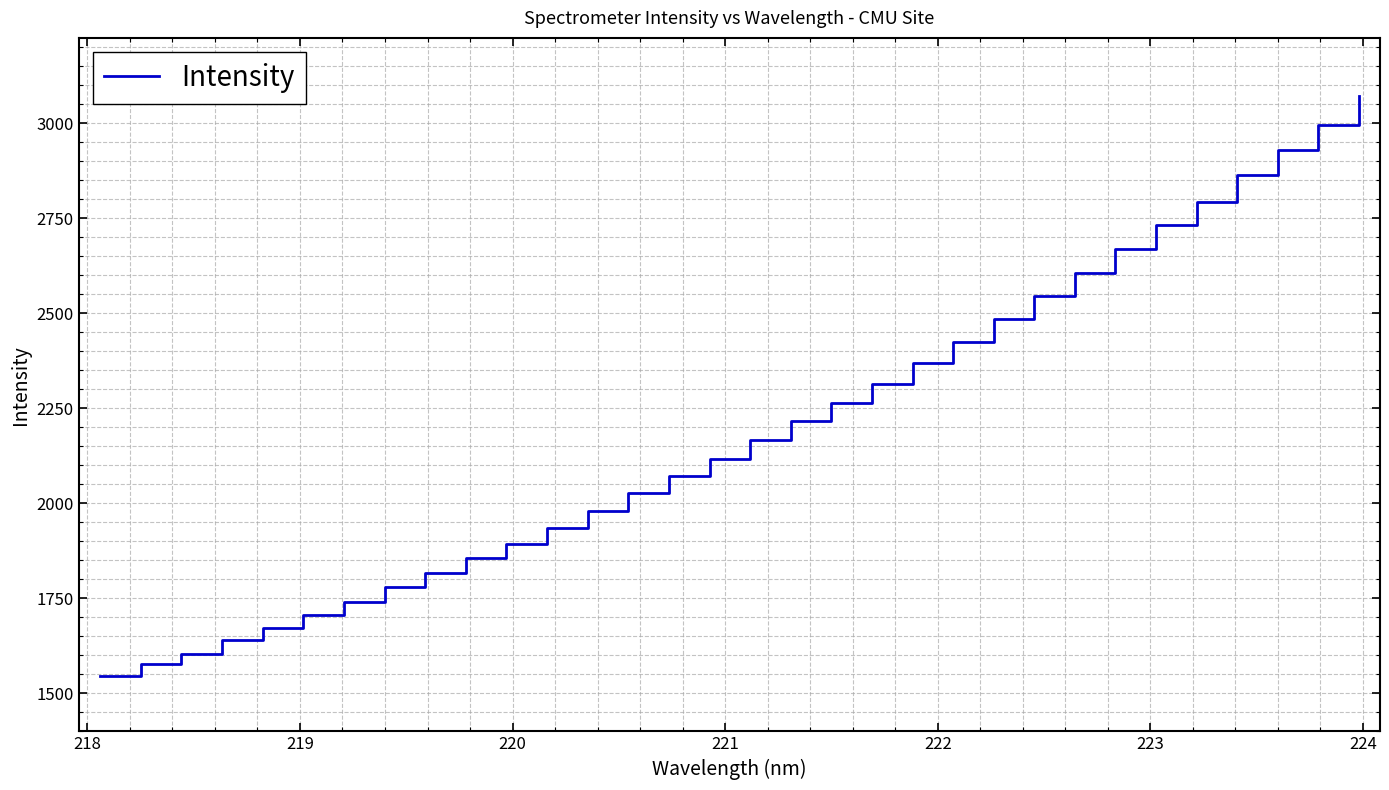

What is the maximum value shown in the chart?

3070.5